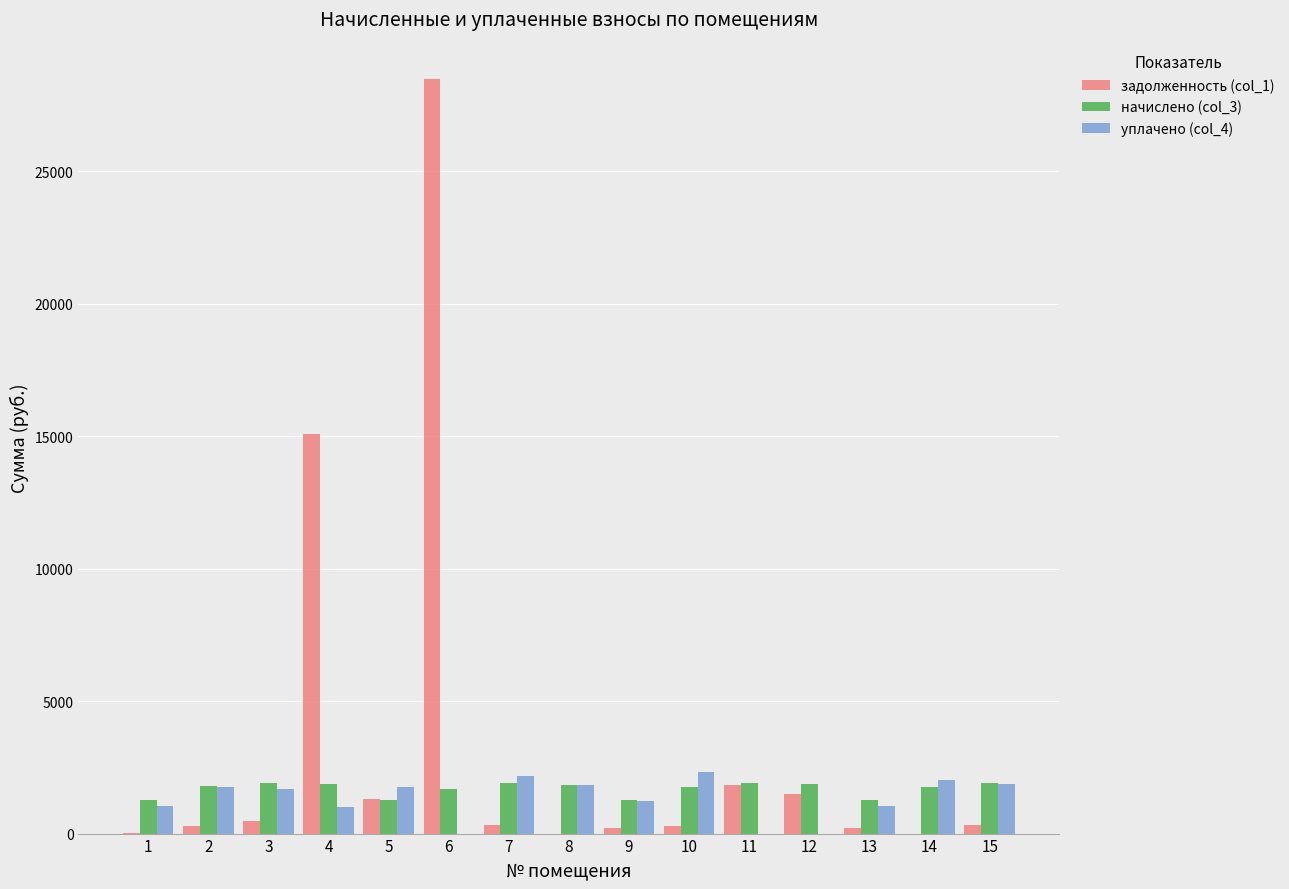

What are all the series names shown in the legend?

задолженность (col_1), начислено (col_3), уплачено (col_4)